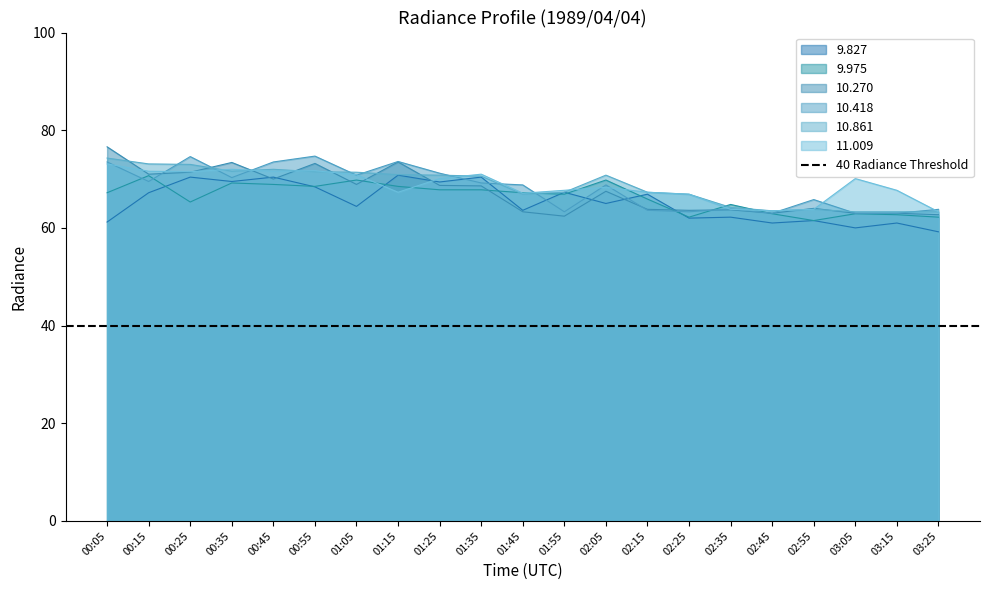

At which category does the chart reach its minimum across all series?

03:25